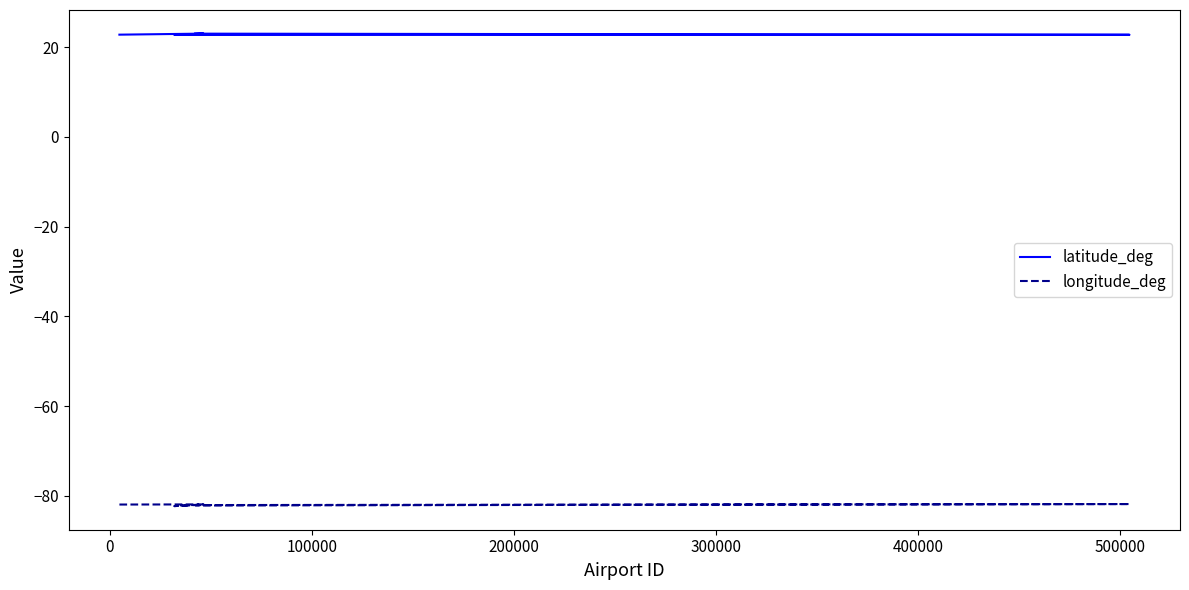

Which series has the largest total across all categories?

latitude_deg